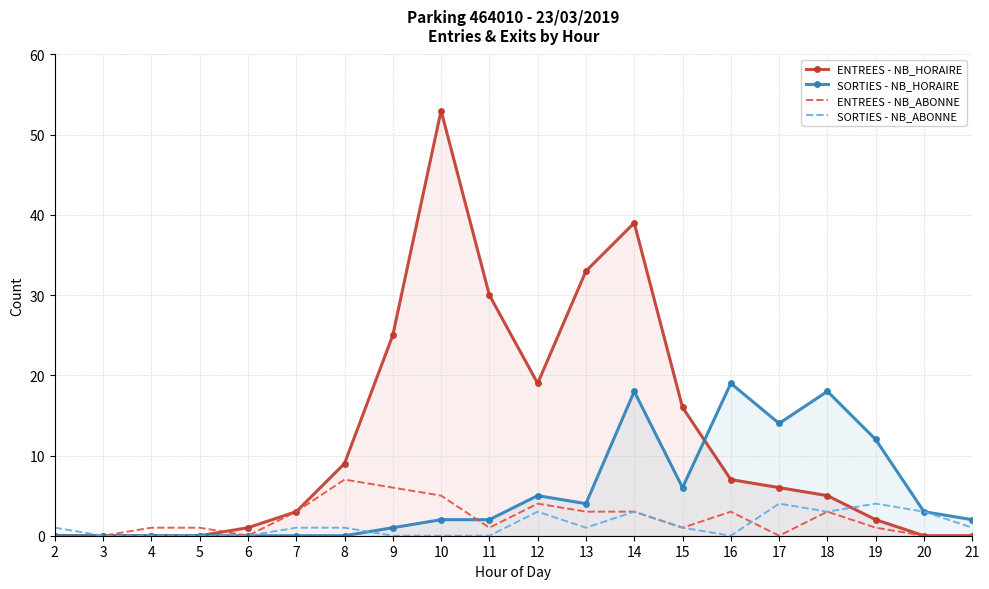

What is the average value of the SORTIES - NB_HORAIRE series?

5